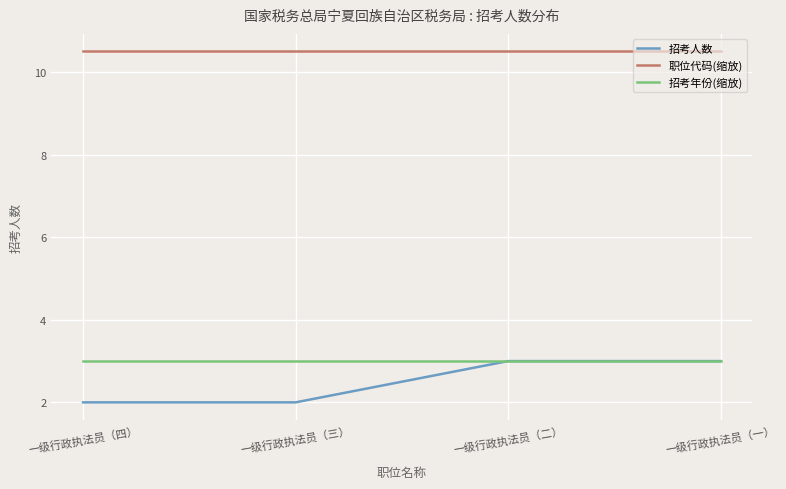

What position from the right is 一级行政执法员（一）?

1